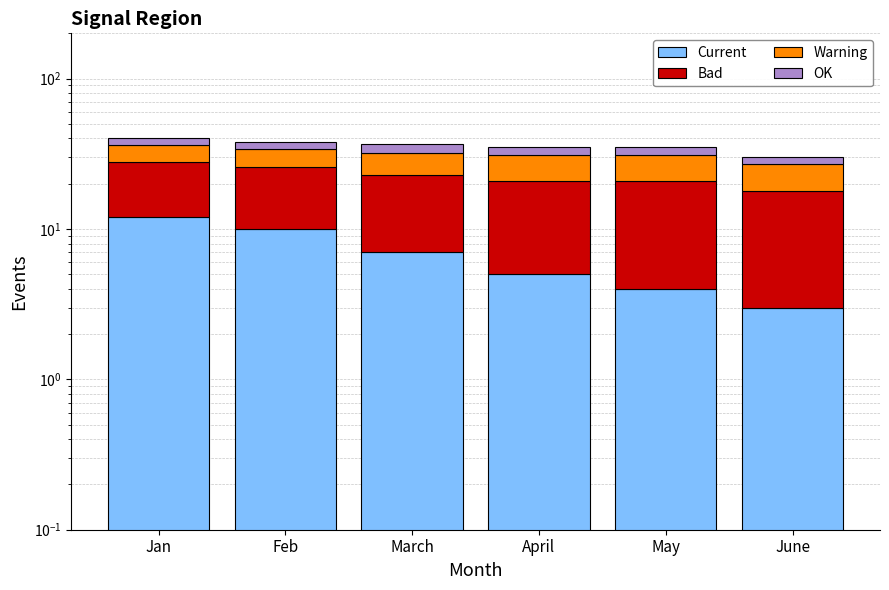

Between Feb and May, which series saw the biggest shift?

Current